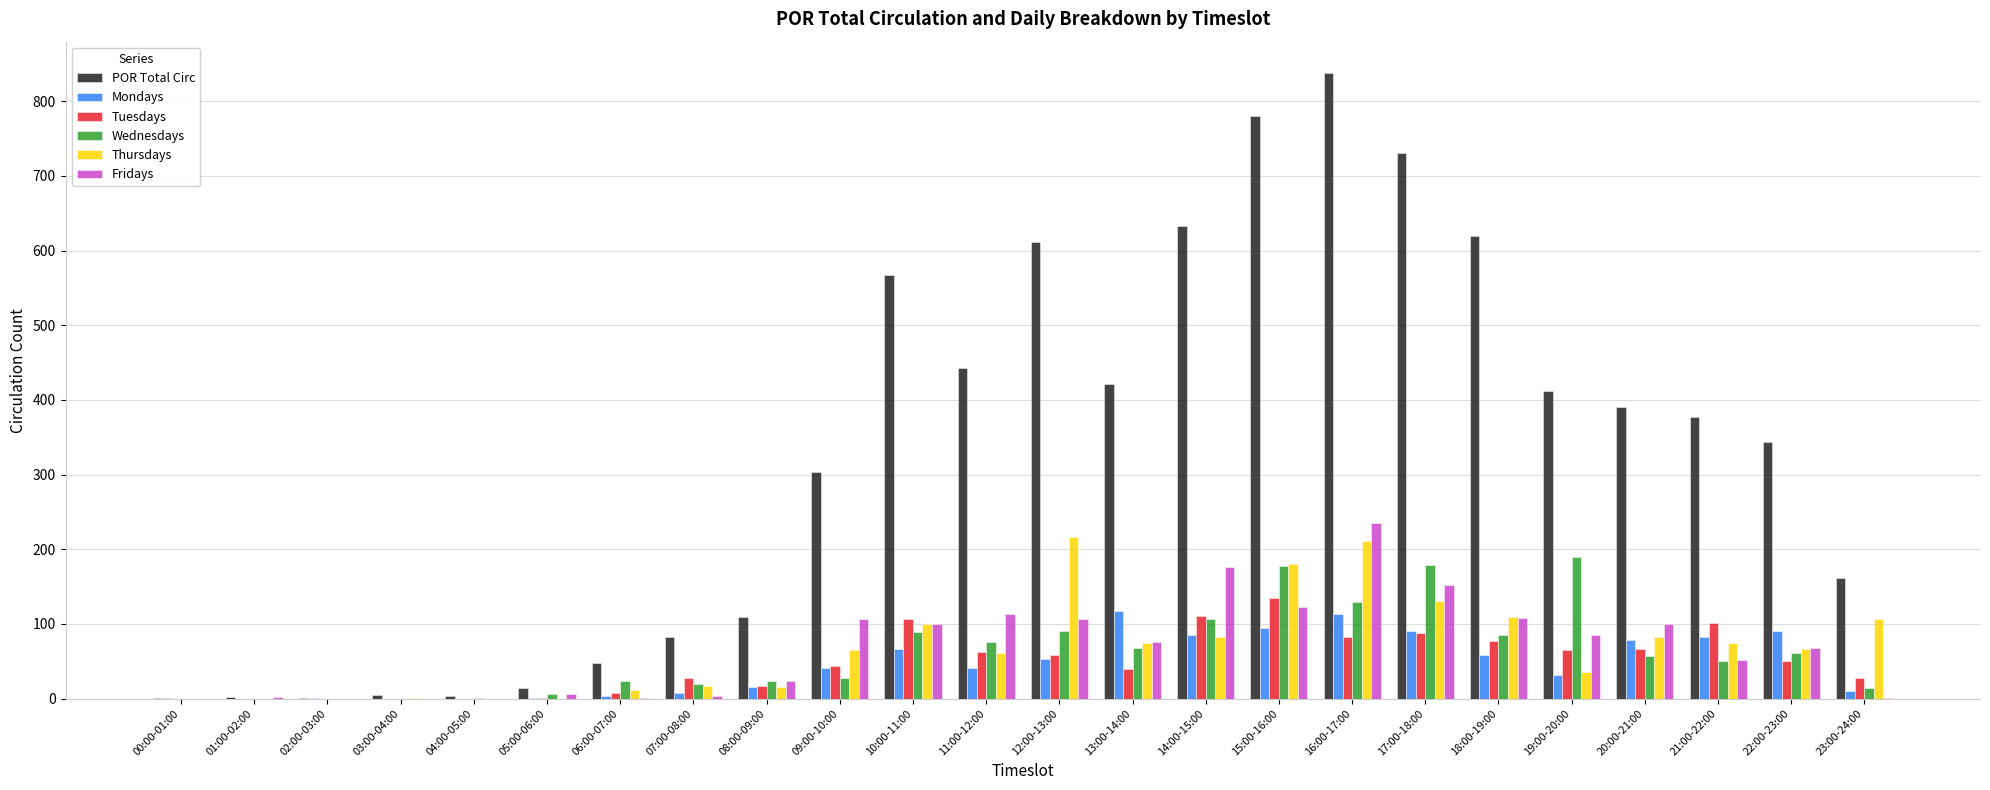

Which category has the highest value across all series?

16:00-17:00